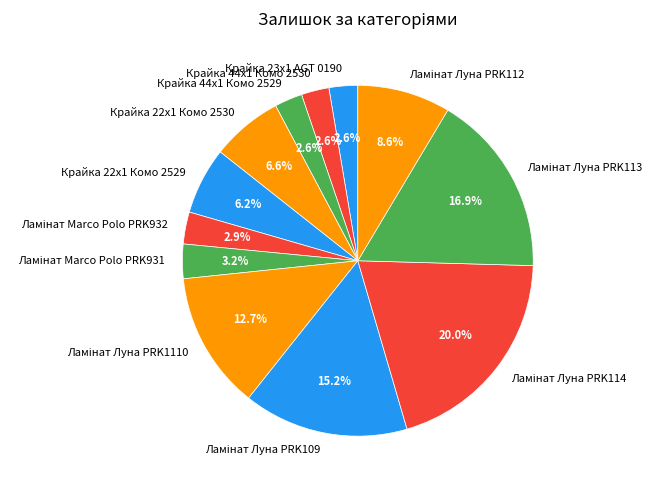

Is the sum of Крайка 23x1 AGT 0190 and Крайка 44x1 Комо 2530 greater than half?

No